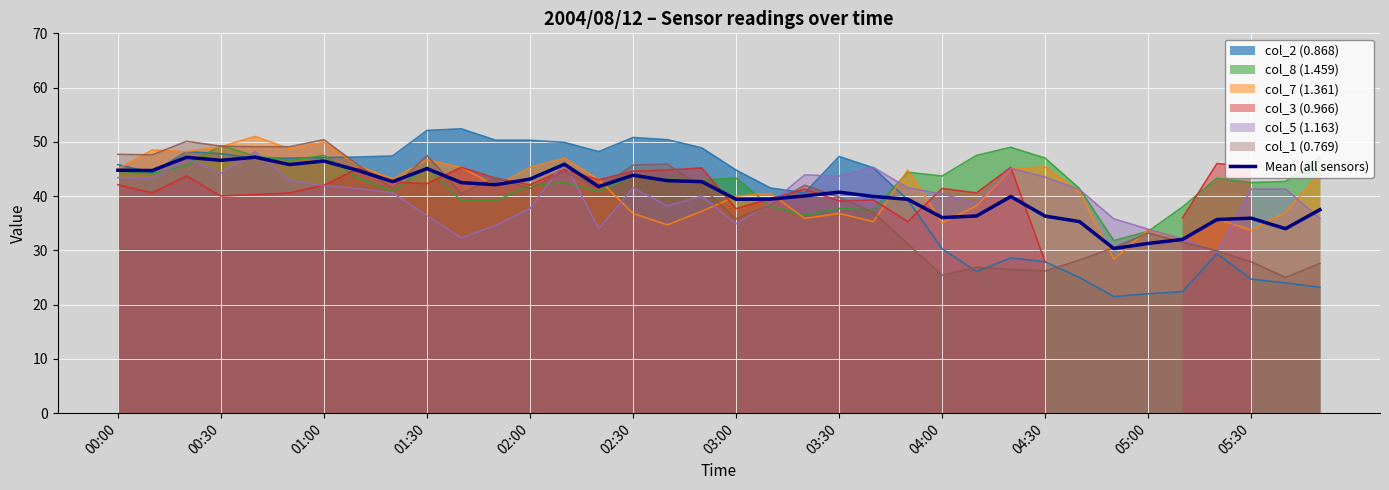

True or false: Mean (all sensors) has a value of 46.5 at 01:00.

True